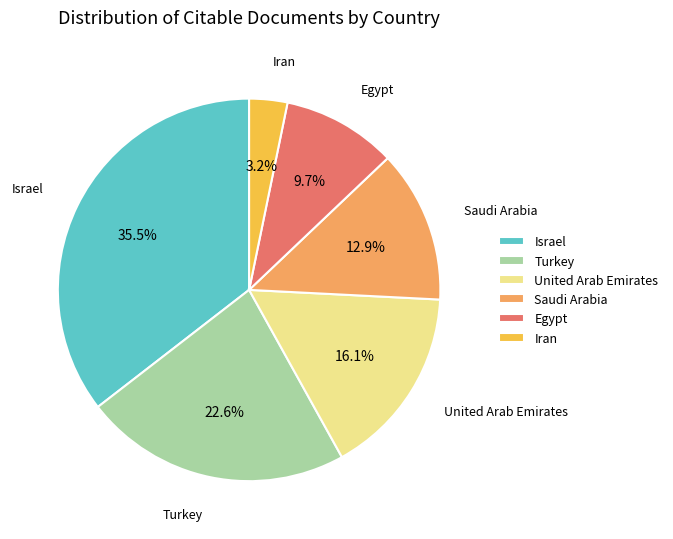

Which category has the smallest portion of the pie?

Iran